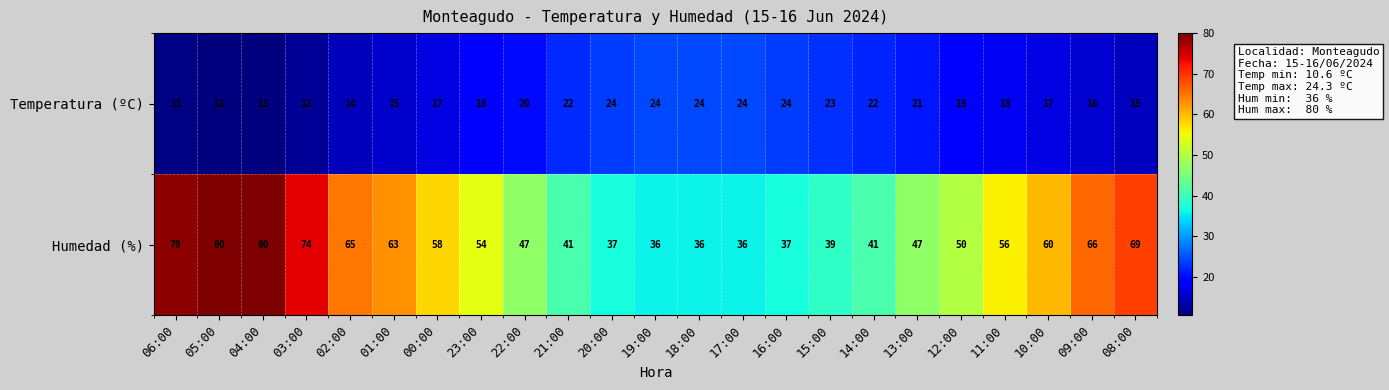

Rank the series by their maximum value, from highest to lowest.

Humedad (%), Temperatura (ºC)